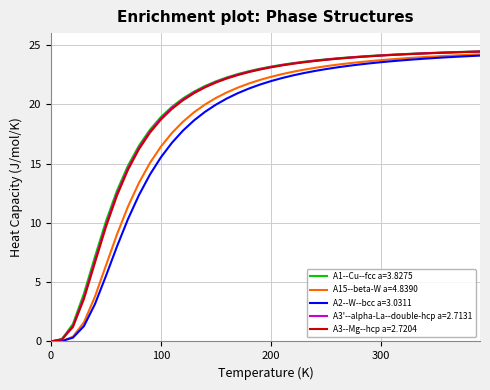

What is the difference between the maximum and minimum values in the A3--Mg--hcp a=2.7204 series?

24.4